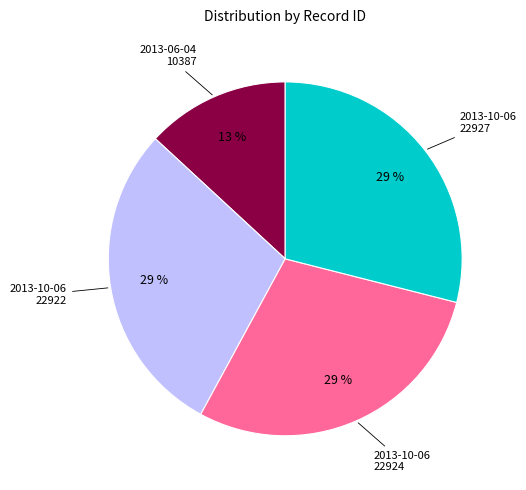

To the nearest percent, what portion does 2013-10-06 22927 represent?

29%